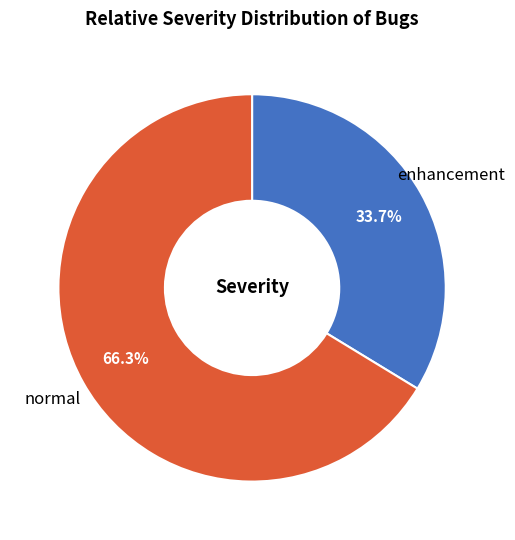

Rank the categories by value from highest to lowest.

normal, enhancement